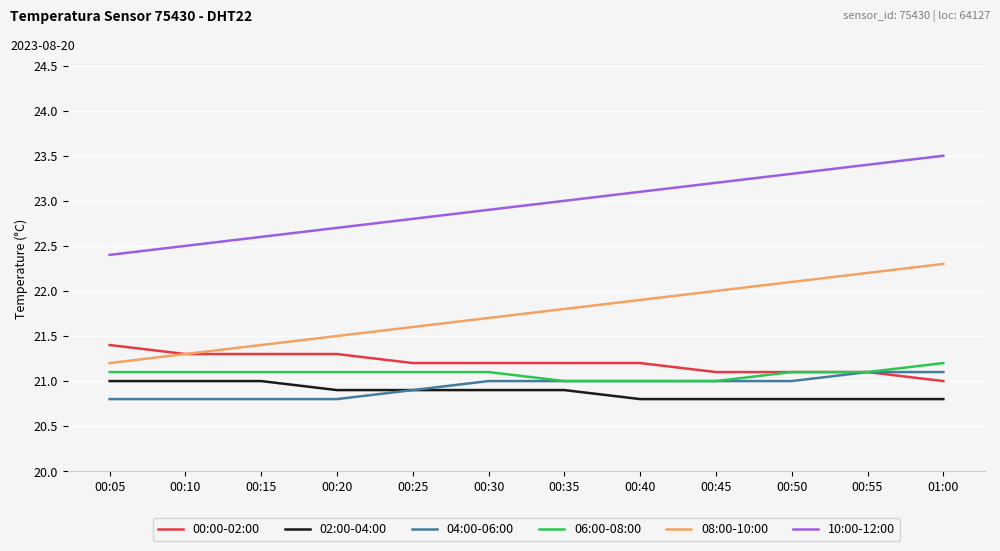

True or false: 08:00-10:00 has a value of 10.0 at 00:55.

False